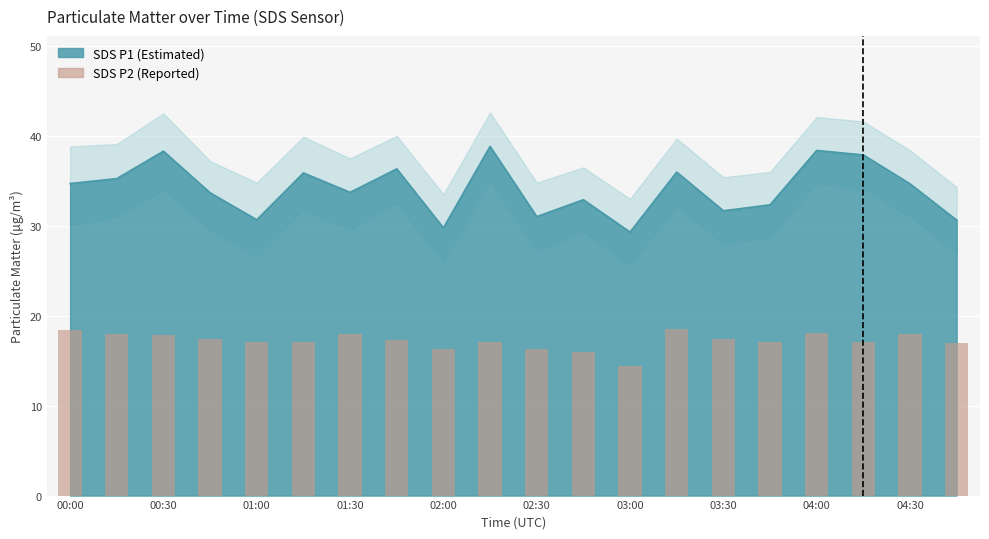

What is the value of the 20th bar from the left?

17.0